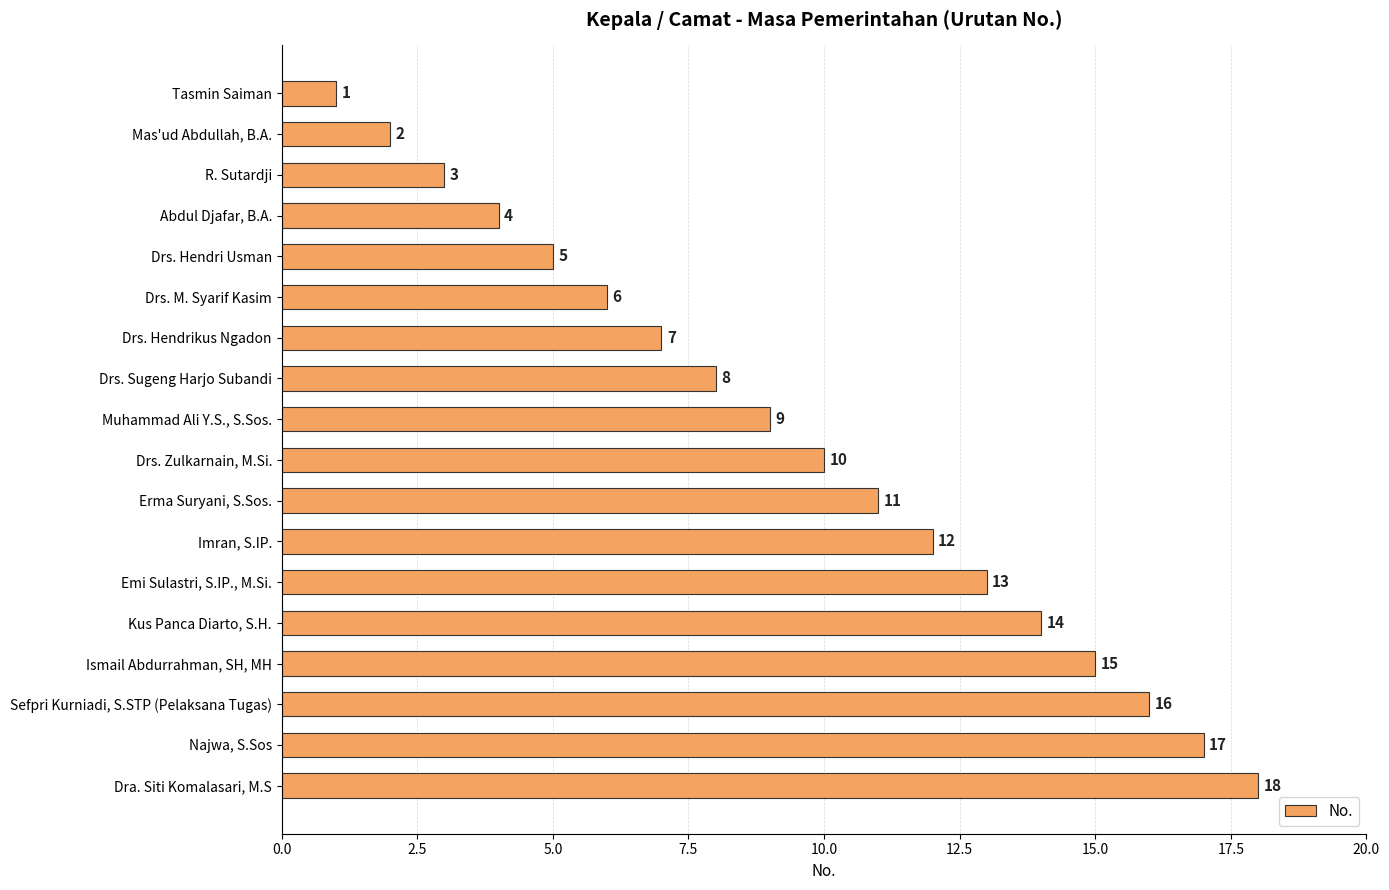

What is the greatest value displayed?

18